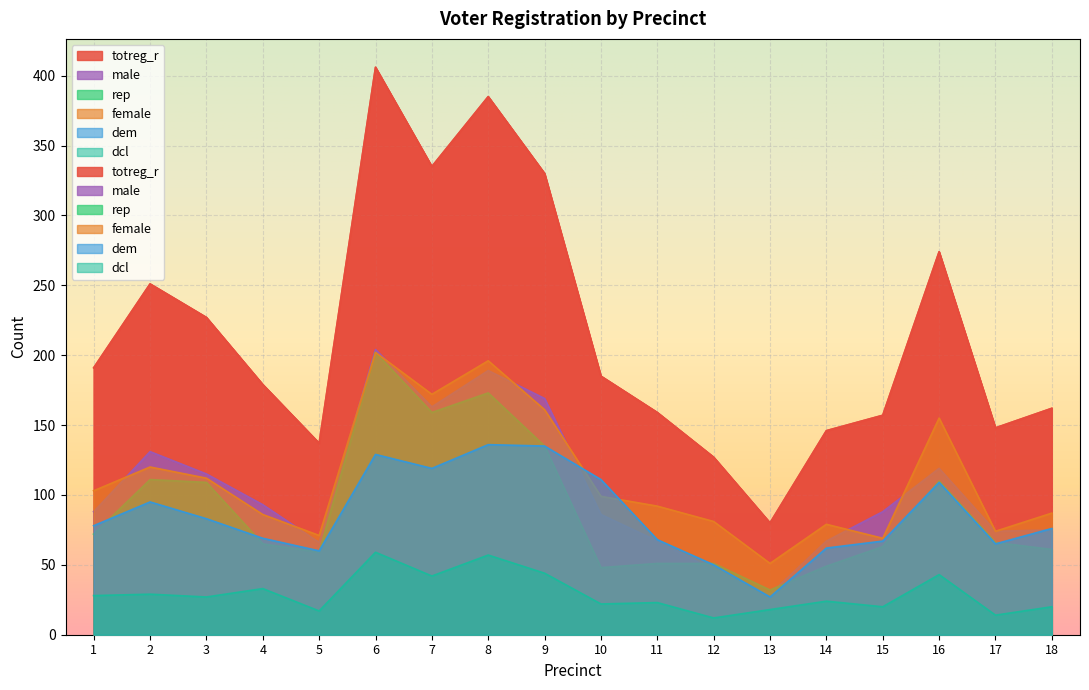

What is the total value across all series at 15?

464